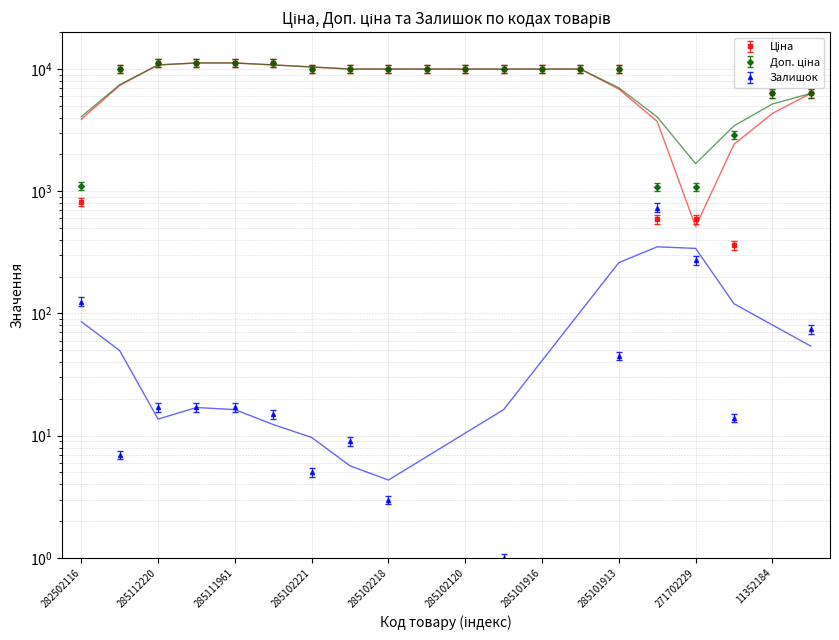

Is this an area chart (filled region under the line)?

No